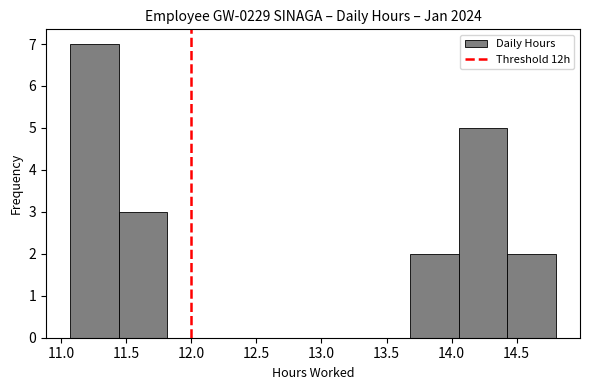

Over which range of the x-axis is the bar tallest?

11.05 to 11.45